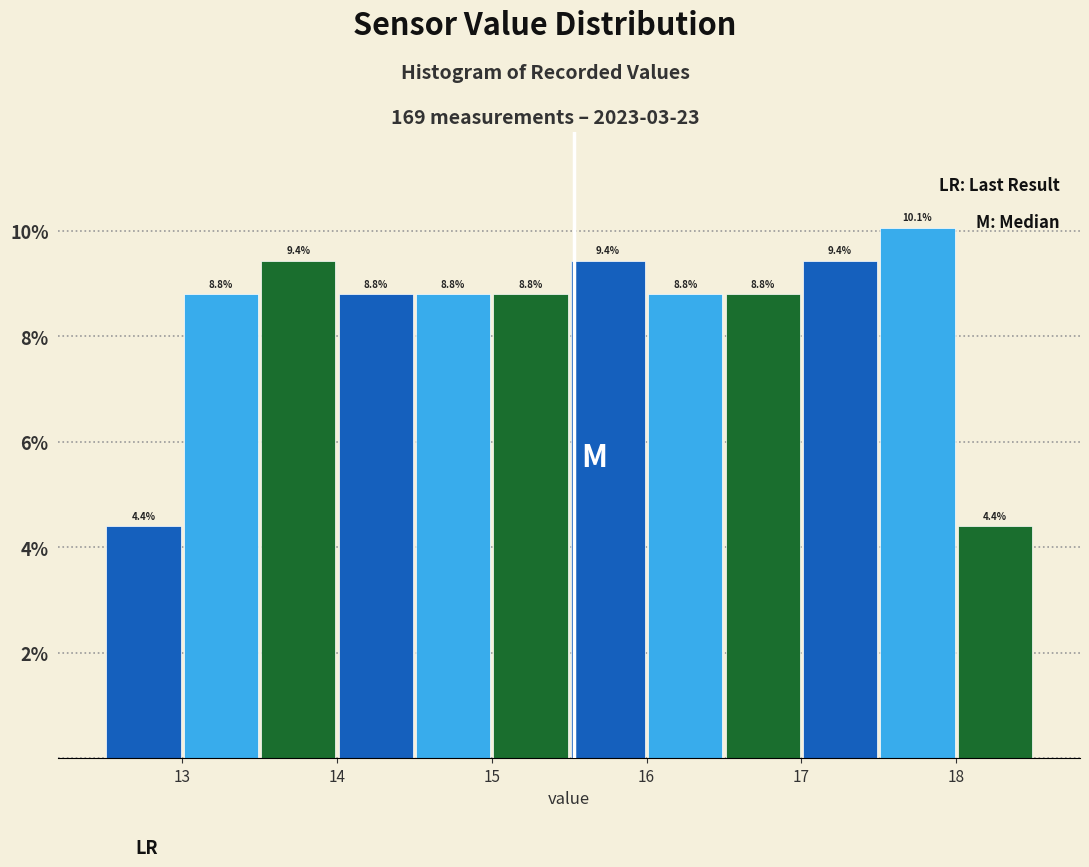

Reading left to right, list every bar in this chart as the range it spans on the x-axis followed by its height.

12.5 to 13.0: 4.4
13.0 to 13.5: 8.8
13.5 to 14.0: 9.4
14.0 to 14.5: 8.8
14.5 to 15.0: 8.8
15.0 to 15.5: 8.8
15.5 to 16.0: 9.4
16.0 to 16.5: 8.8
16.5 to 17.0: 8.8
17.0 to 17.5: 9.4
17.5 to 18.0: 10.1
18.0 to 18.5: 4.4